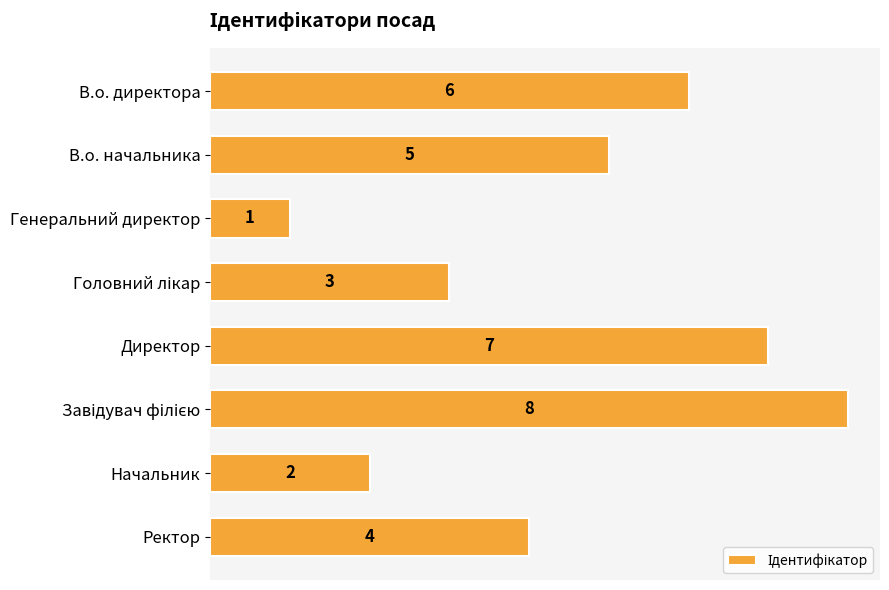

What is the difference between the second highest and second lowest values?

5